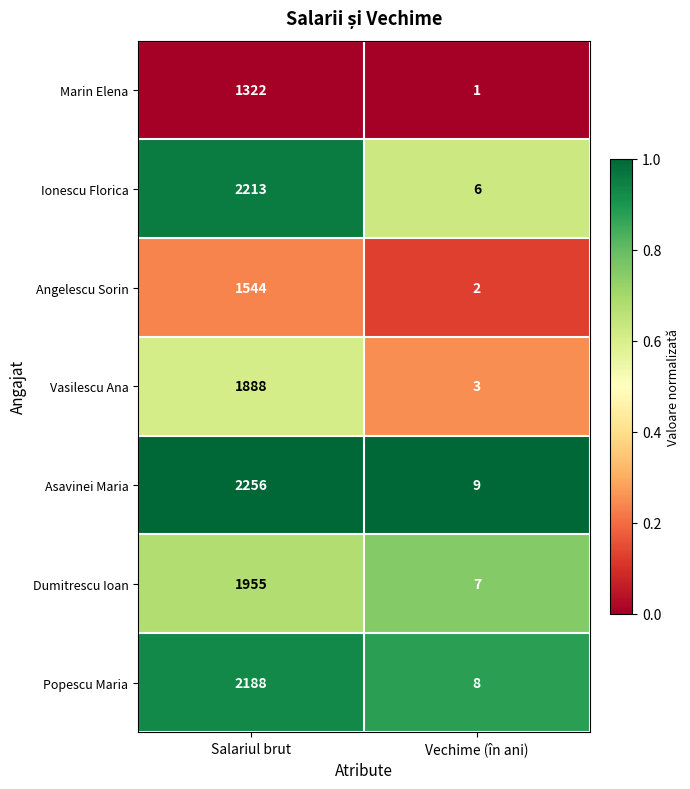

Rank the series at Vechime (în ani) from highest to lowest value.

Asavinei Maria, Popescu Maria, Dumitrescu Ioan, Ionescu Florica, Vasilescu Ana, Angelescu Sorin, Marin Elena